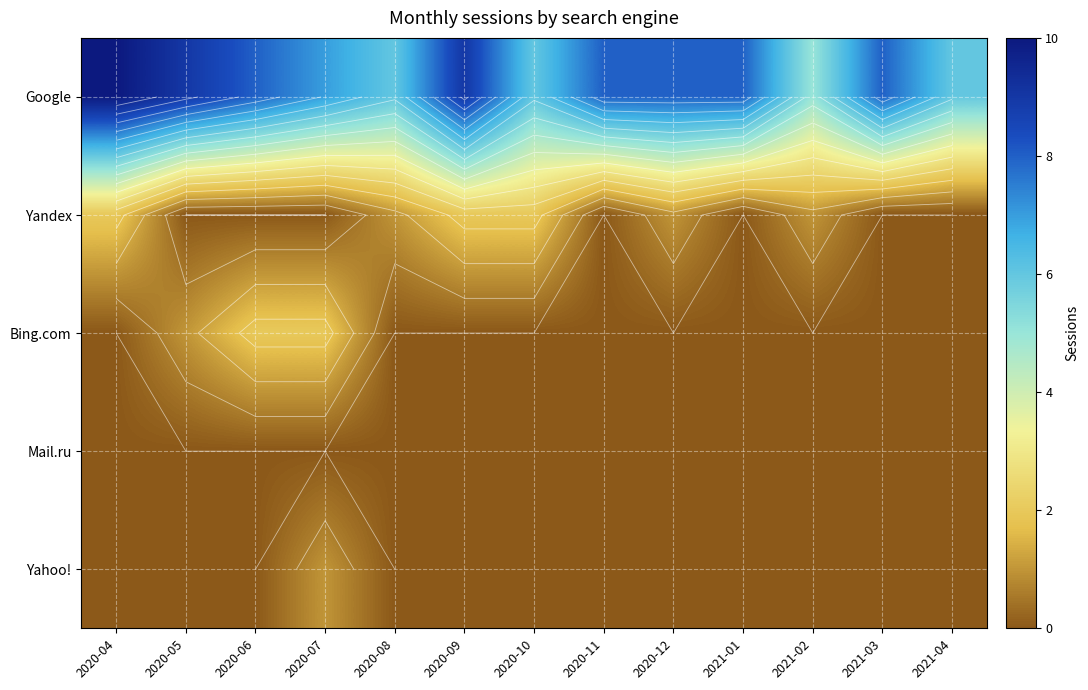

What is the total value across all series at 2021-01?

8